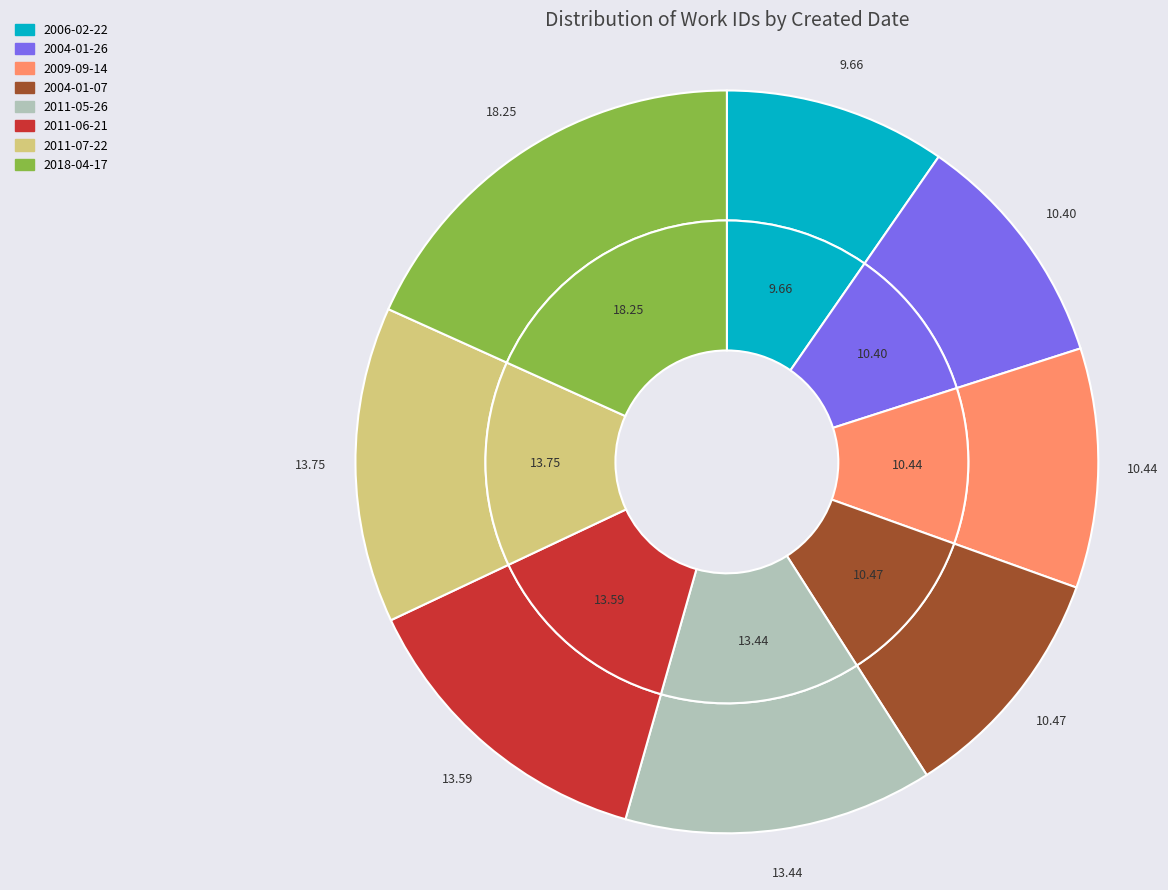

What percentage is the 2011-06-21 slice, to the nearest percent?

14%